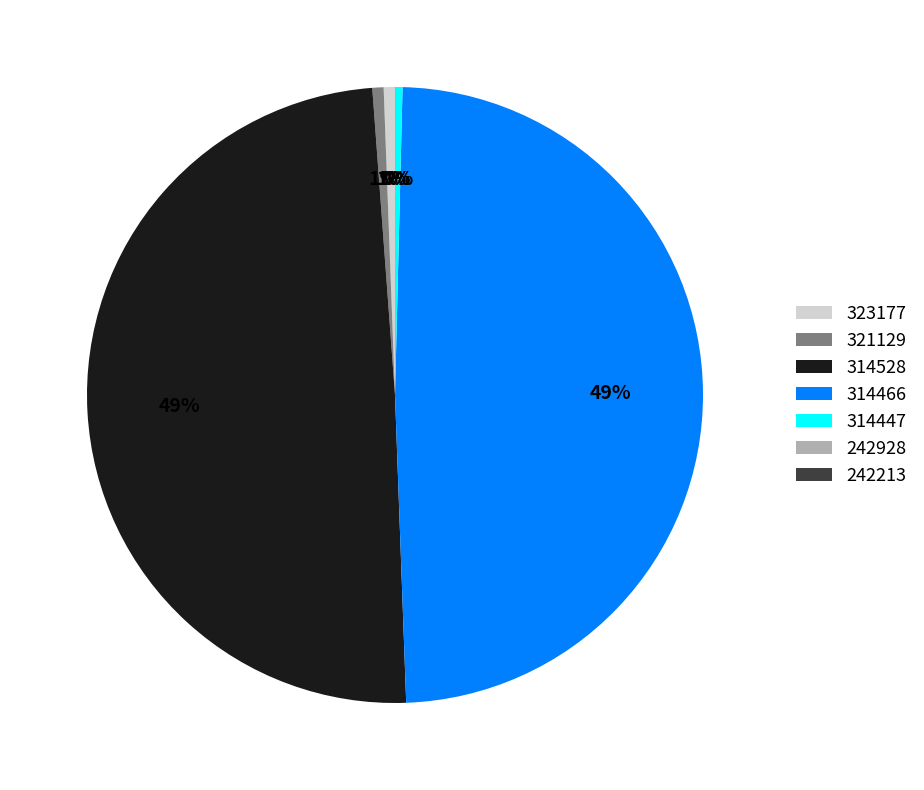

True or false: 321129 accounts for 11% of the total.

False